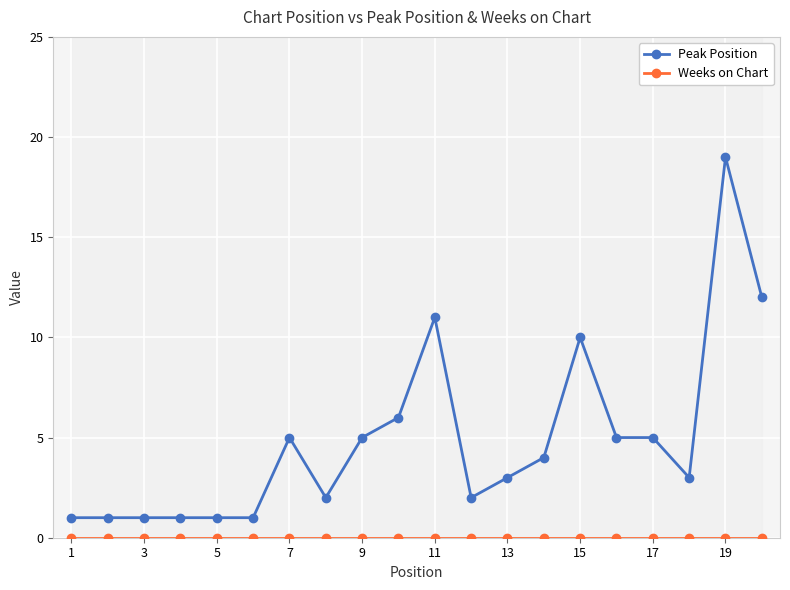

Which label corresponds to the smallest value in the chart?

1